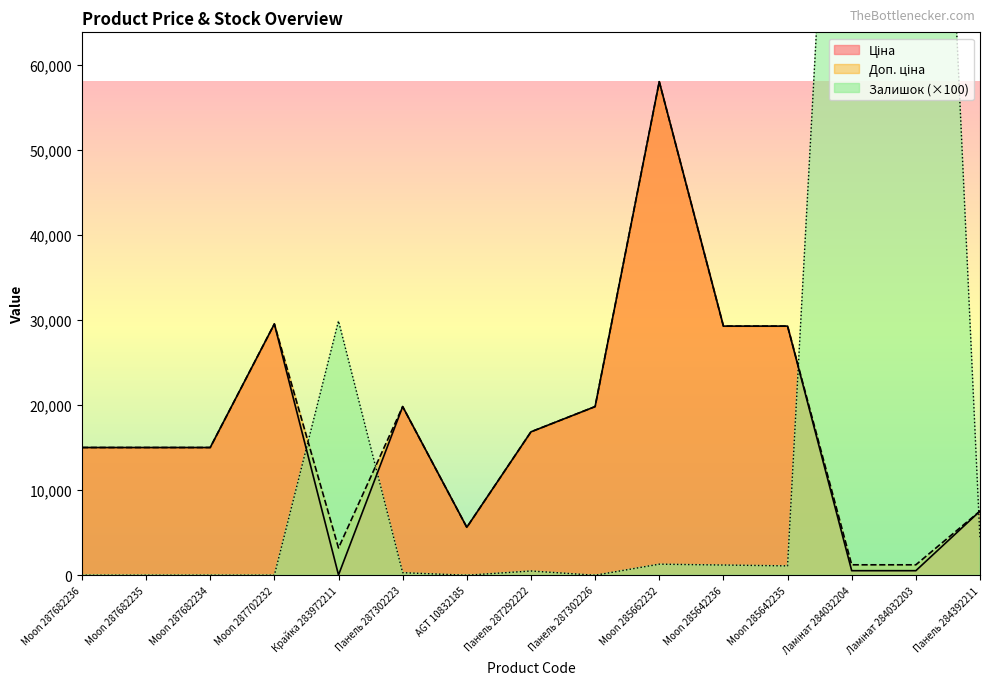

What is the difference between the maximum and second lowest values in the Доп. ціна series?

56809.9